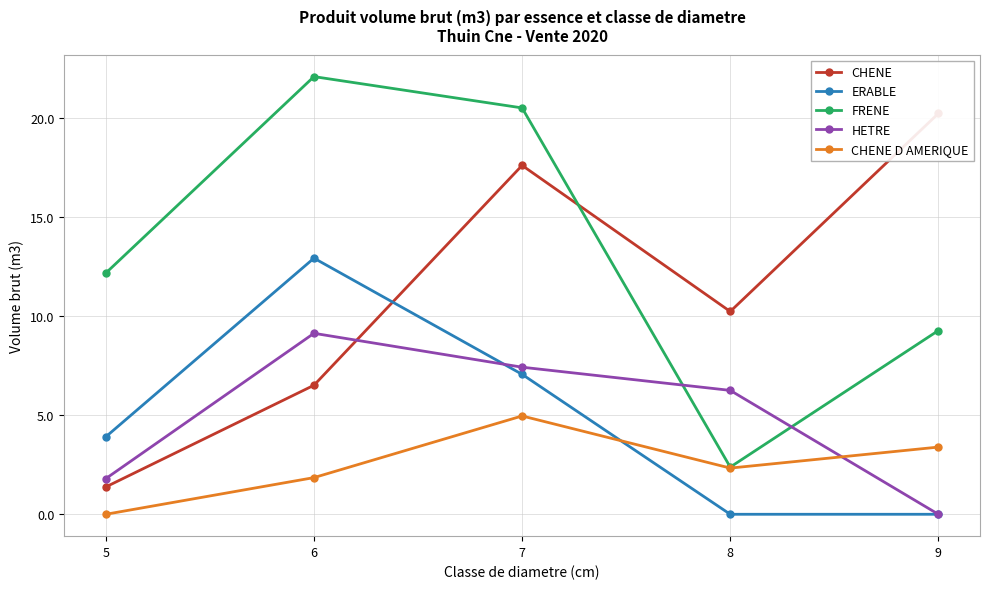

List the labels in order of FRENE value, smallest first.

8, 9, 5, 7, 6